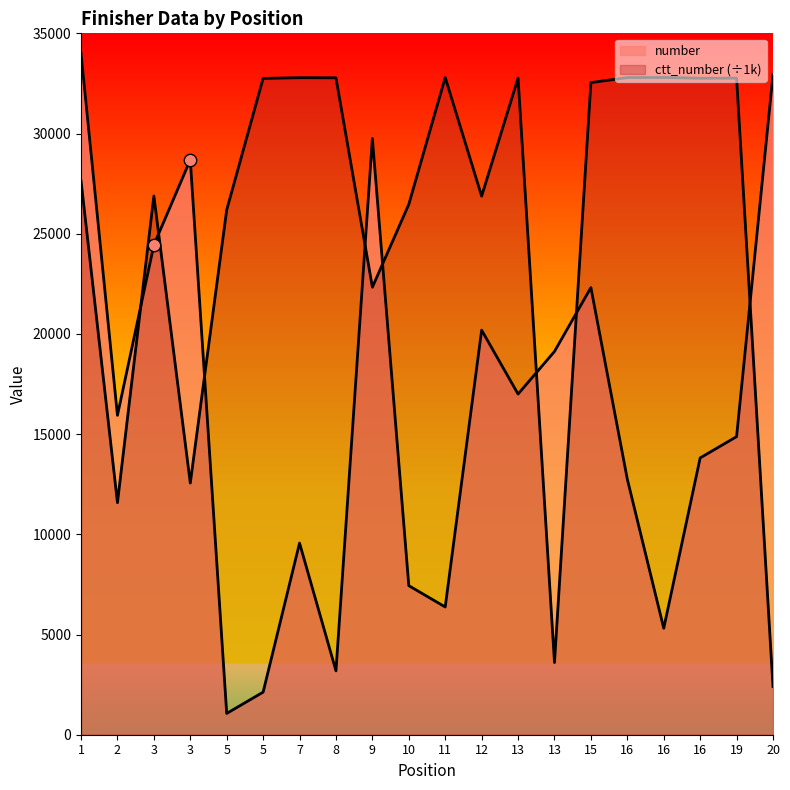

Which series has the largest Y range (max minus min)?

number